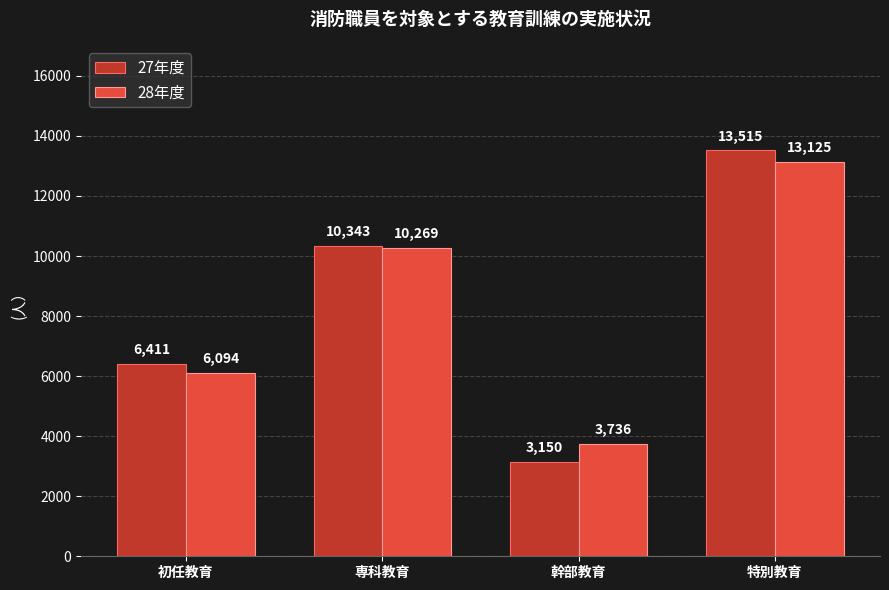

At how many categories does at least one series exceed 5234?

3